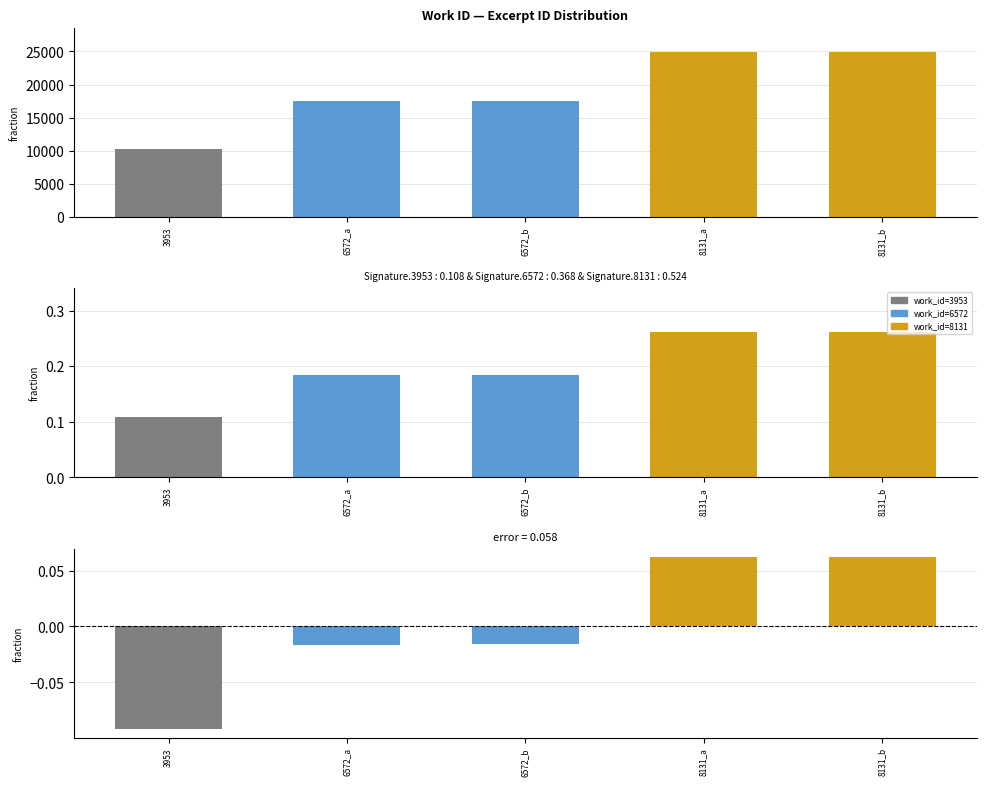

How many bars are there in total?

5